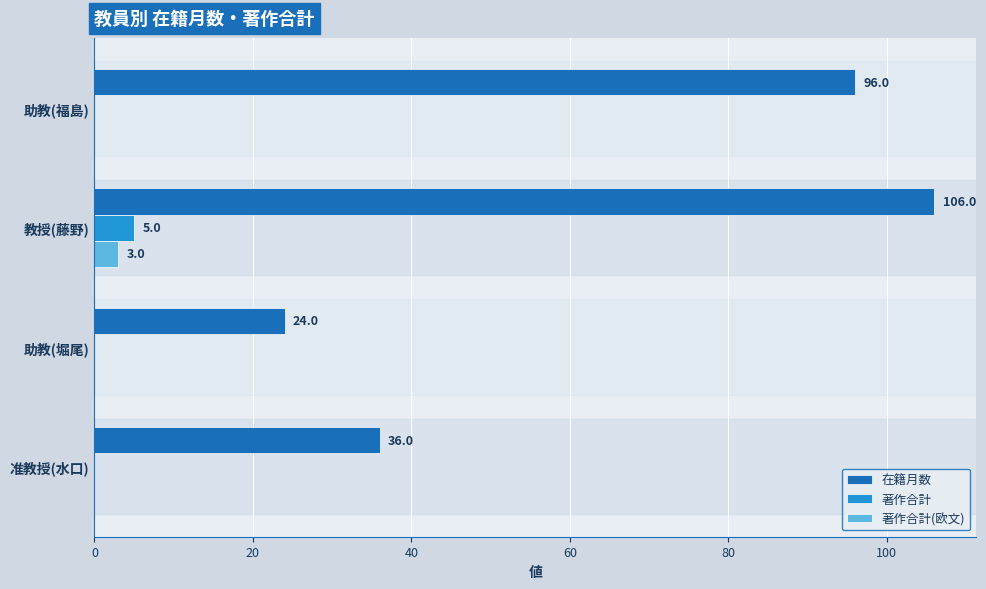

Which series changed the most between 助教(堀尾) and 准教授(水口)?

在籍月数